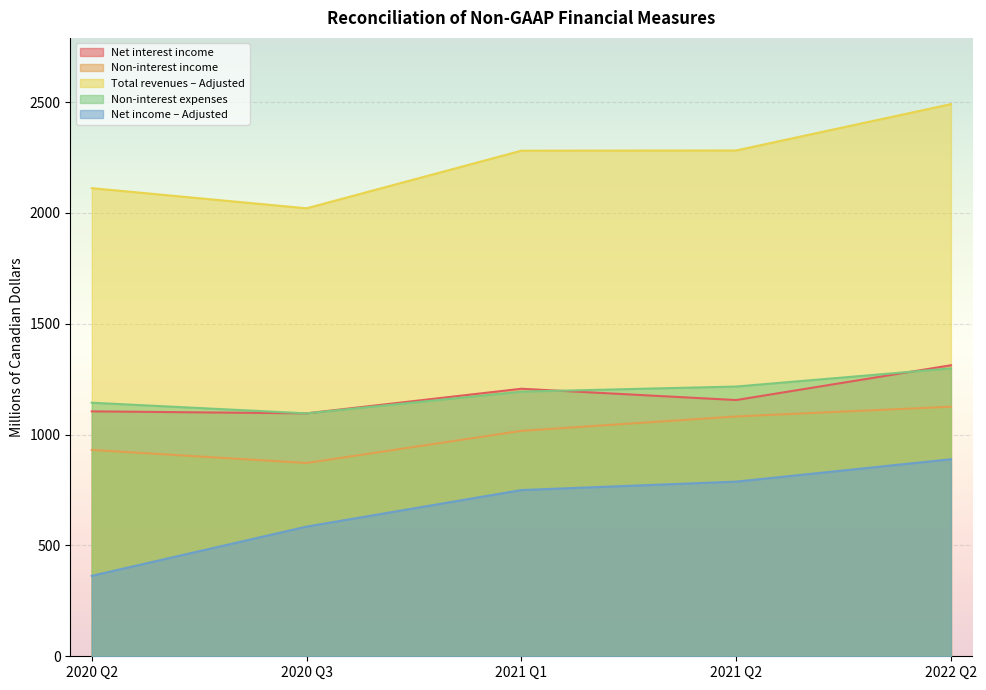

The value of Total revenues – Adjusted at 2021 Q1 is 3507. True or false?

False